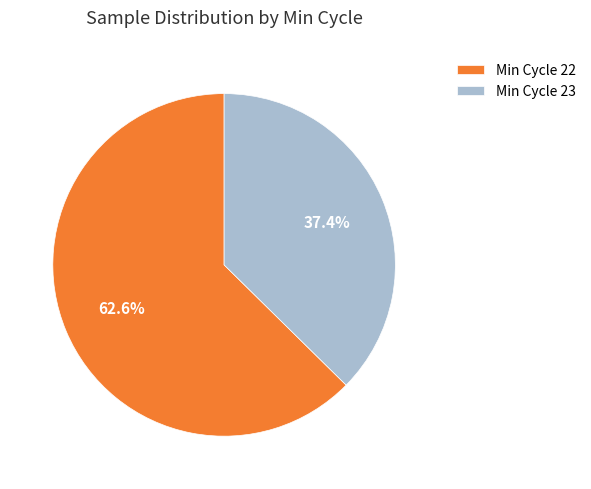

Which category has the smallest portion of the pie?

Min Cycle 23